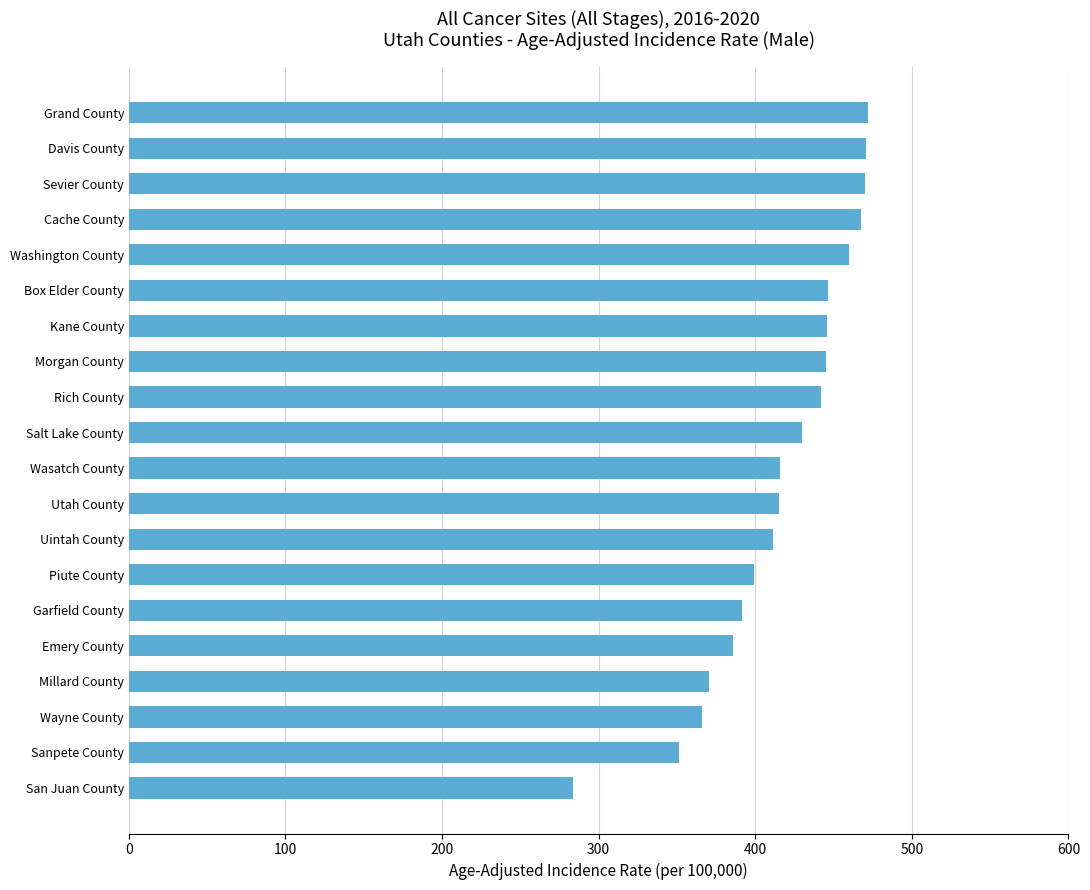

What value does the data have at Rich County?

442.1